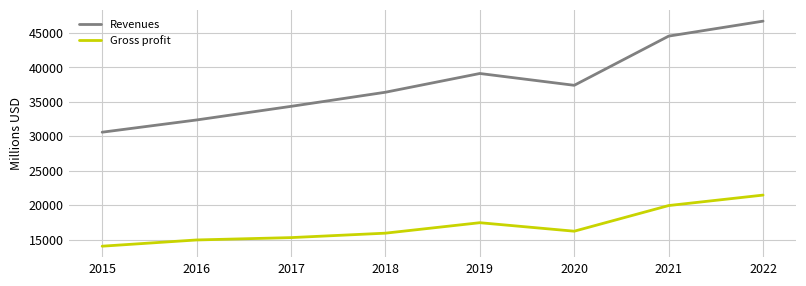

Reading left to right, transcribe all the data shown in this chart.

Revenues: 30601	32376	34350	36397	39117	37403	44538	46710
Gross profit: 14067	14971	15312	15956	17474	16241	19962	21479